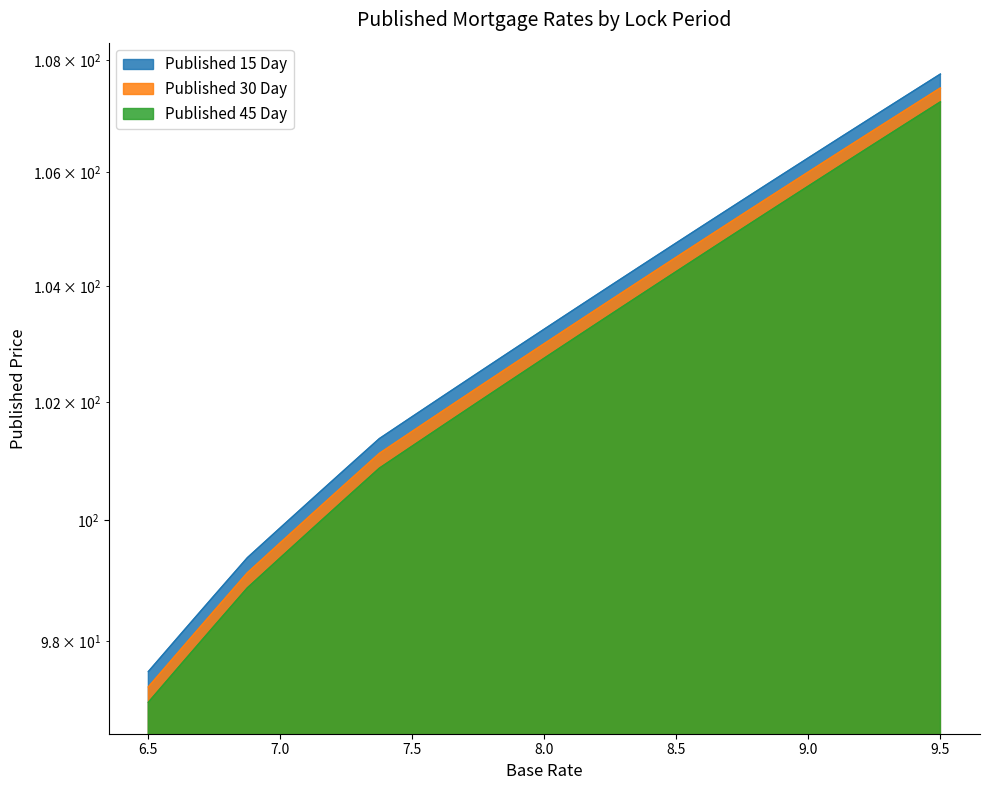

Which series changed the most between 8.75 and 8.875?

Published 15 Day